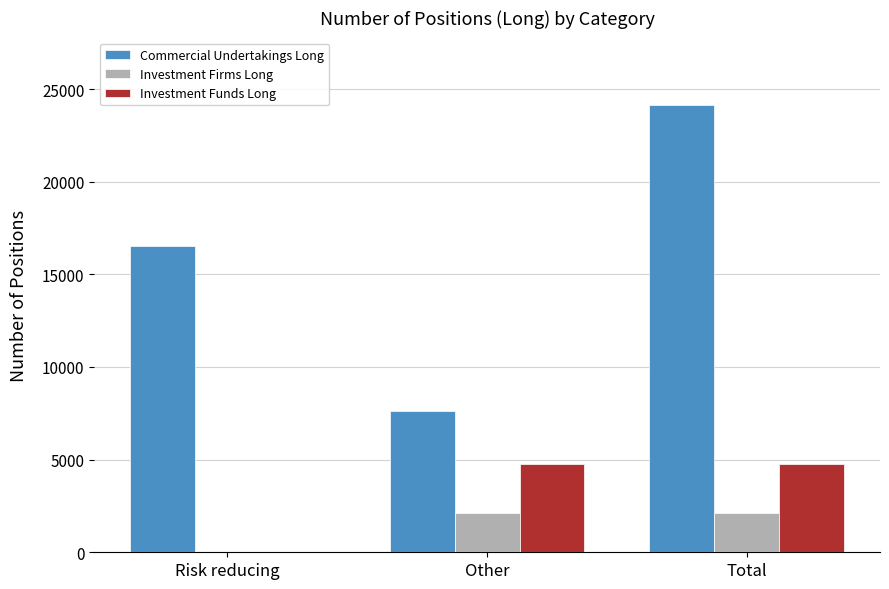

Are the bars grouped side by side (vs. stacked)?

Yes